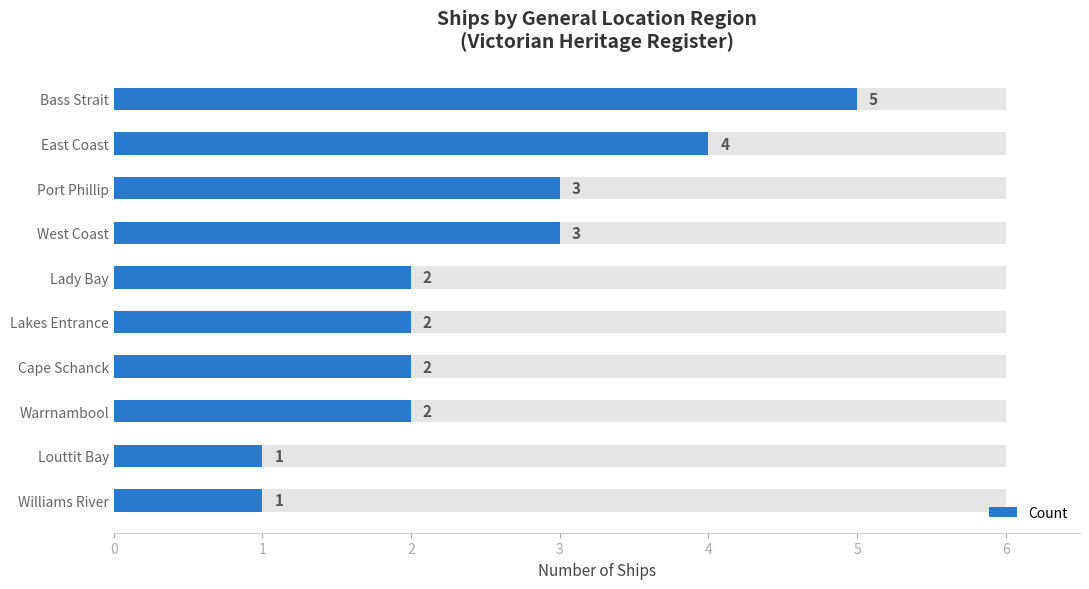

How many values are between 2 and 3?

6